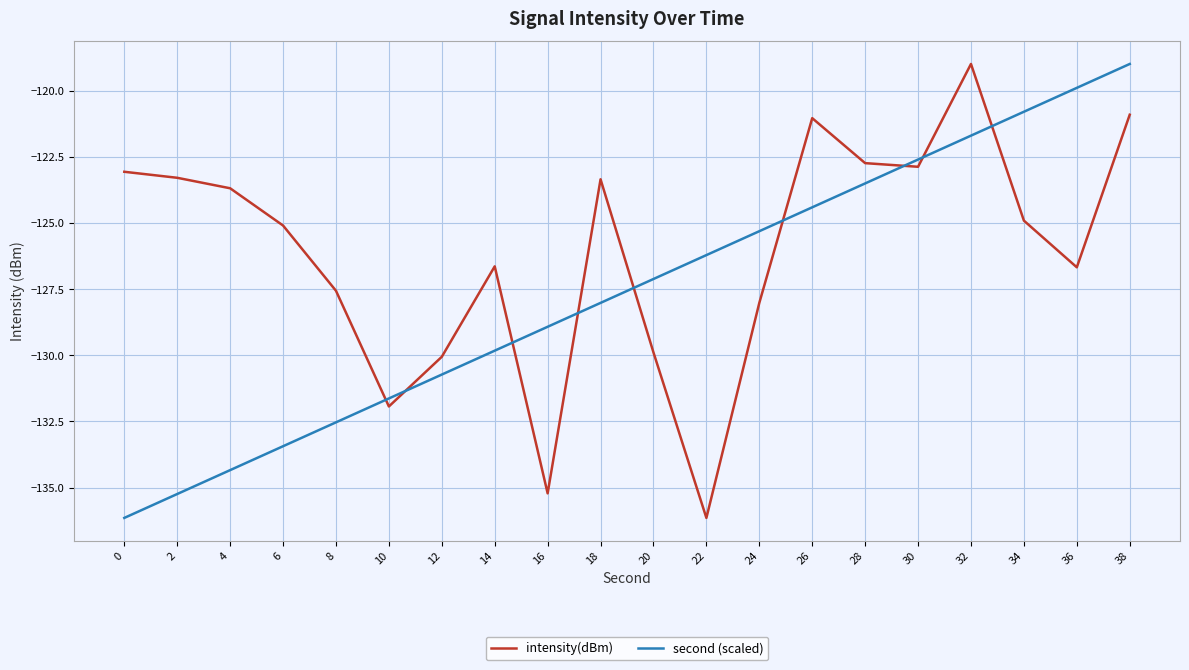

At which category is the sum across all series the highest?

38